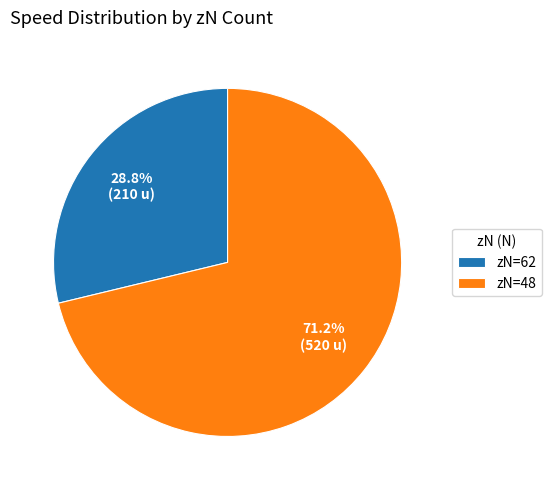

What portion of the pie excludes zN=48?

28.8%